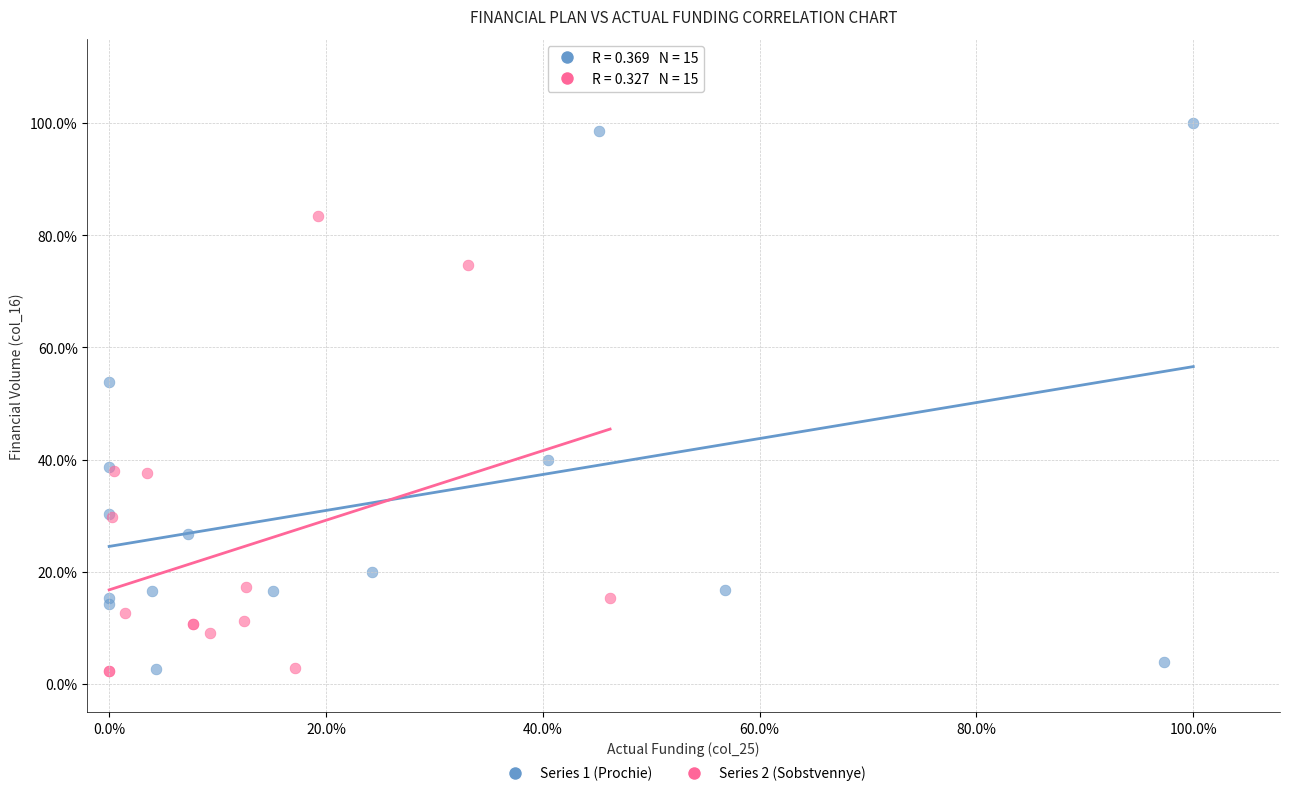

Which series has the largest Y range (max minus min)?

Series 1 (Prochie)